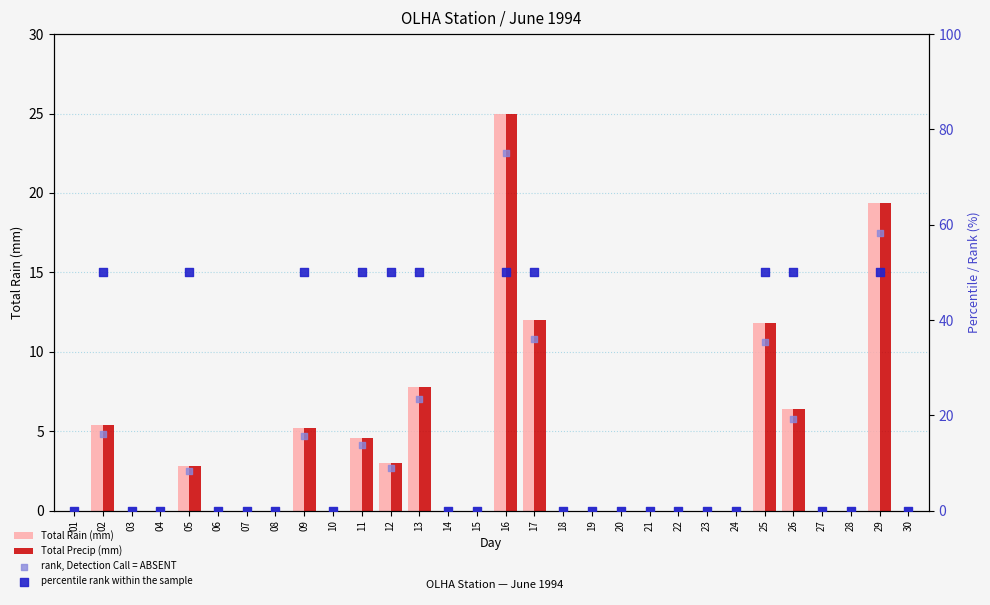

Which series contains the lowest Y value?

Total Rain (mm)